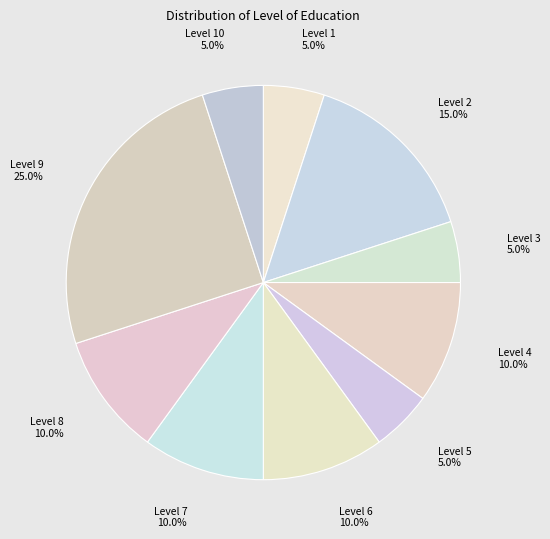

What is the largest slice in the pie chart?

Level 9 25.0%